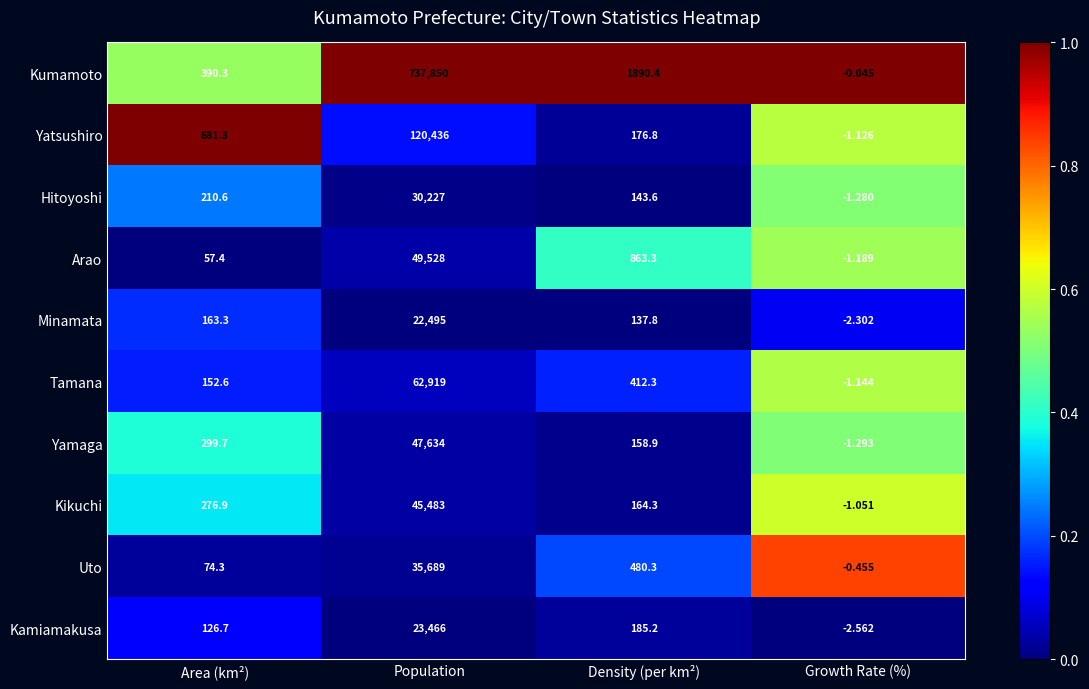

Which series changed the most between Area (km²) and Population?

Kumamoto